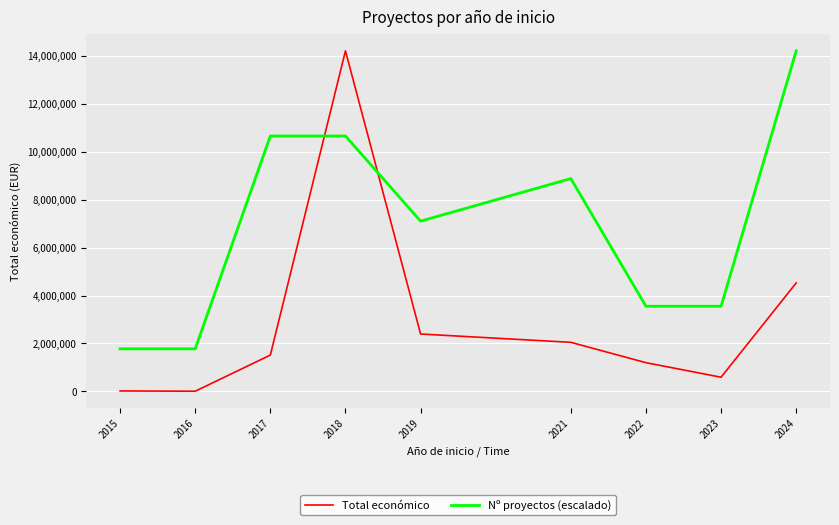

Which series has the widest spread of values?

Total económico